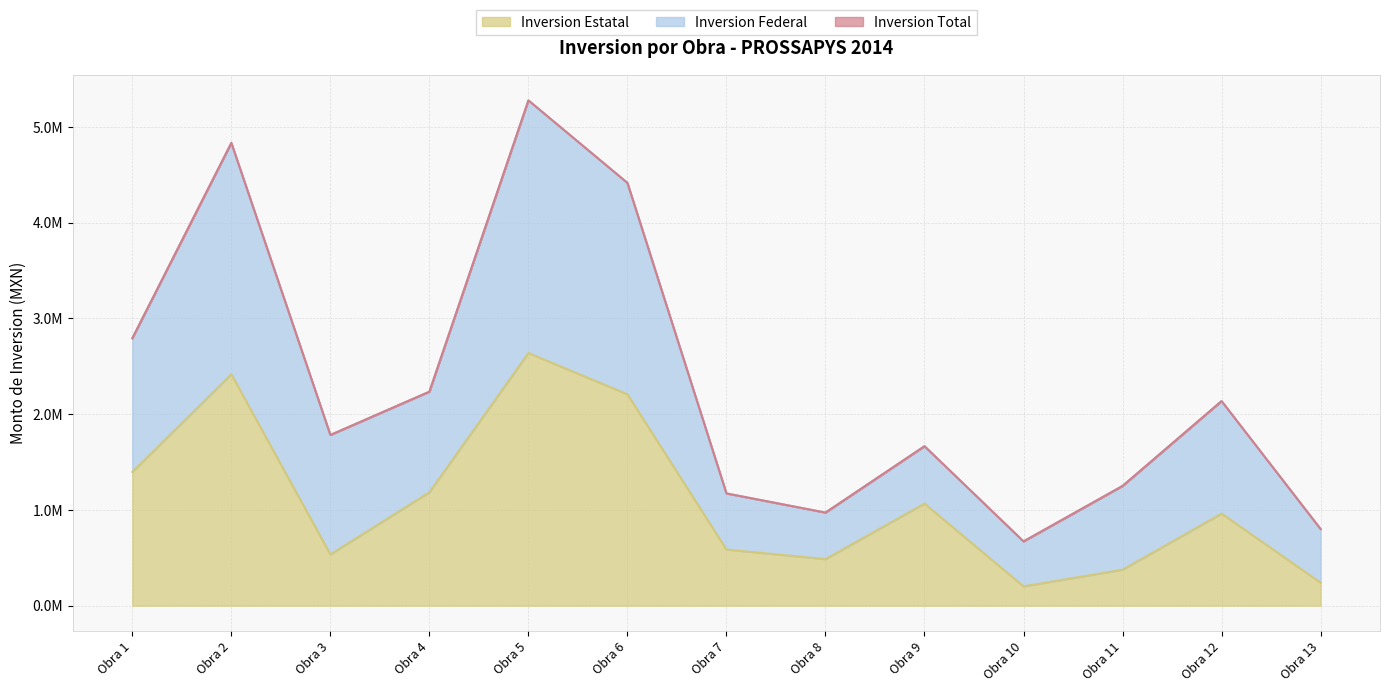

Does the chart display data point markers on the line(s)?

No